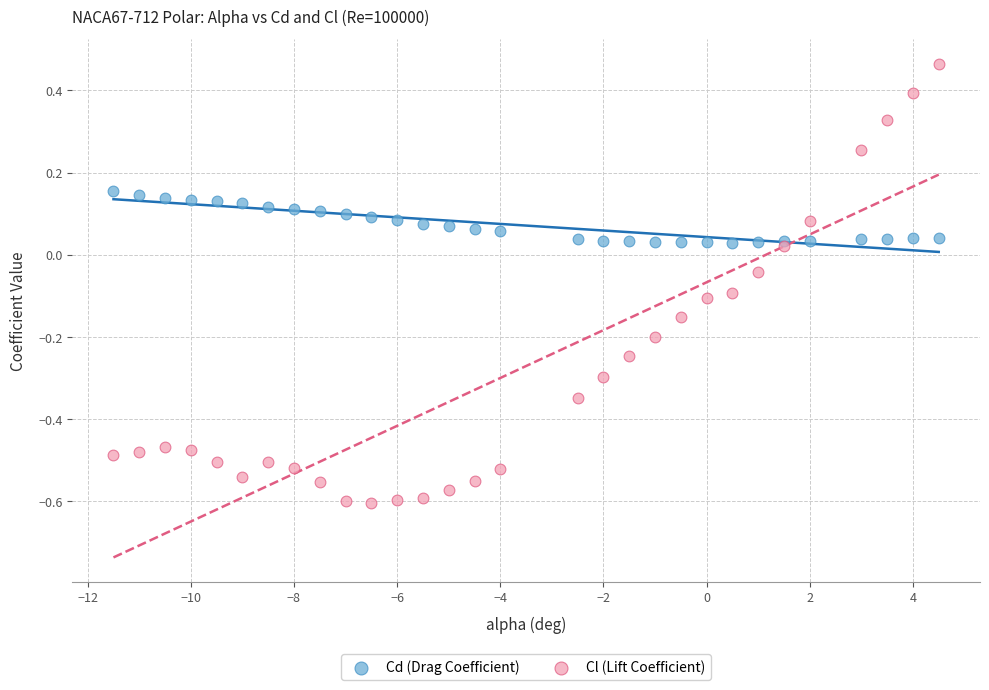

Which series has the widest spread of Y values?

Cl (Lift Coefficient)